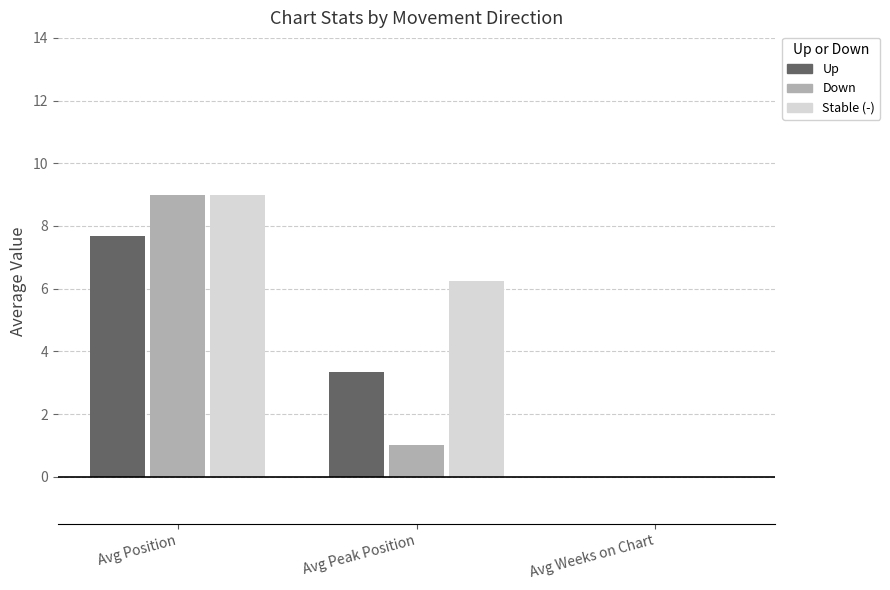

At which category is the sum across all series the highest?

Avg Position